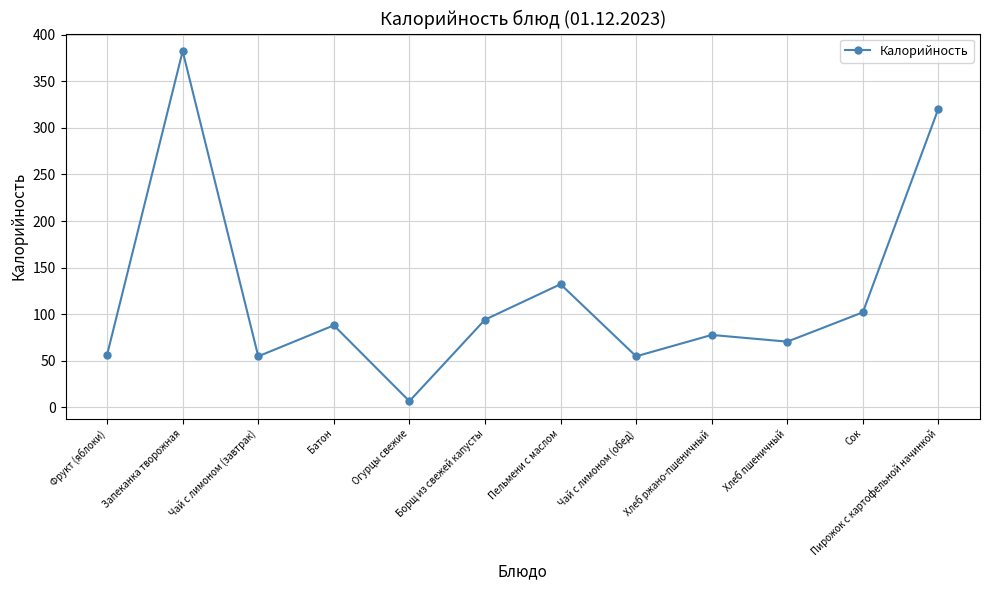

Does the chart have visible grid lines?

Yes